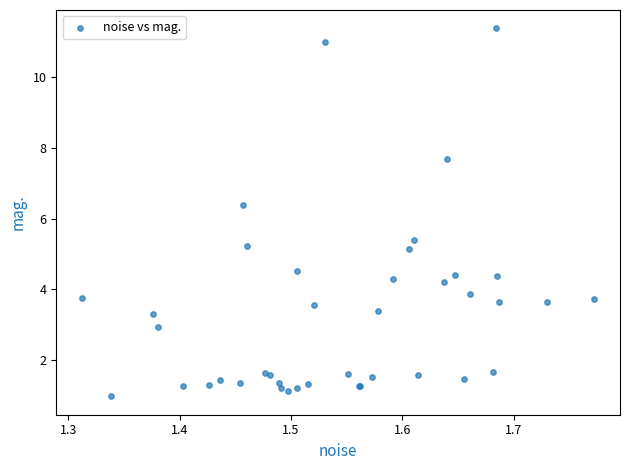

What Y value in the scatter plot is closest to 6?

6.4